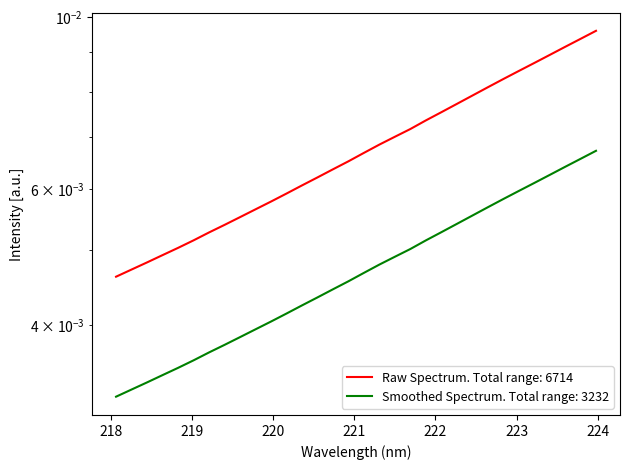

True or false: the data has more than 0 interior local peaks.

False